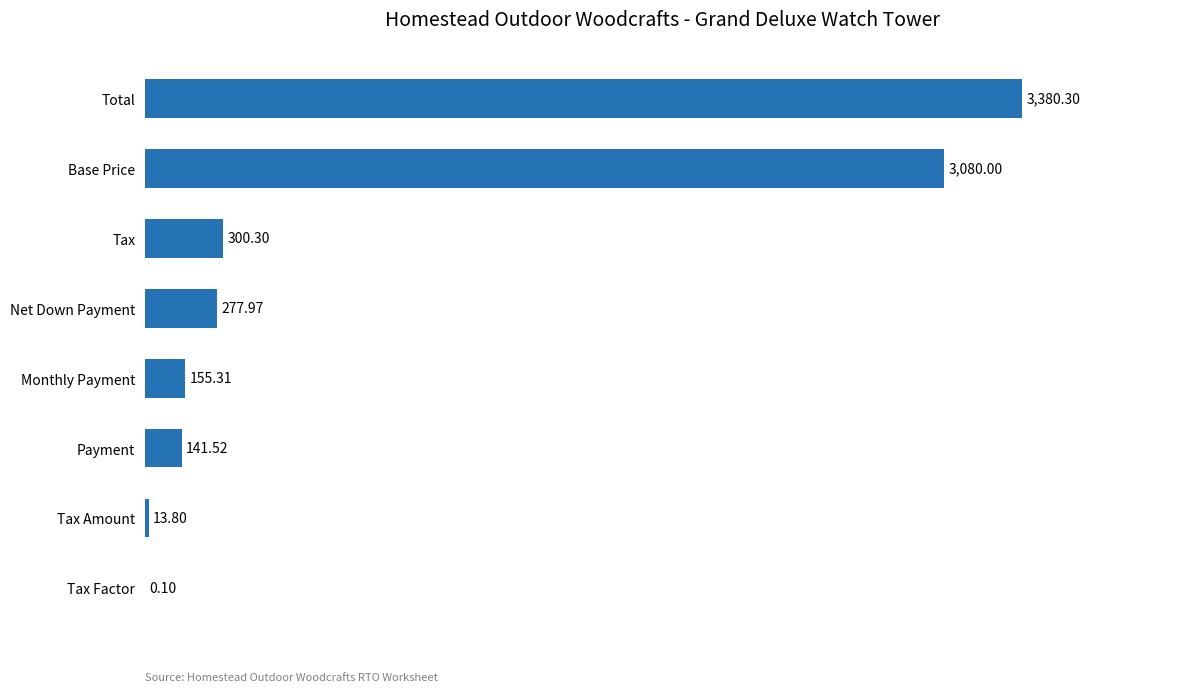

Which has a higher value, Tax or Total?

Total